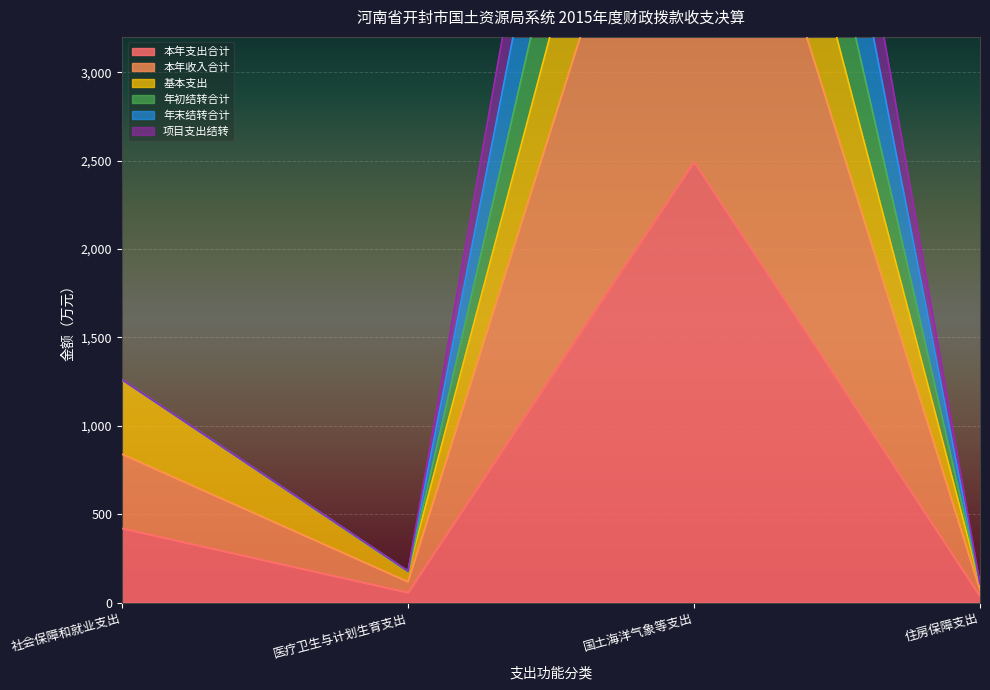

The 年初结转合计 series shows 178.0 at 医疗卫生与计划生育支出. True or false?

True